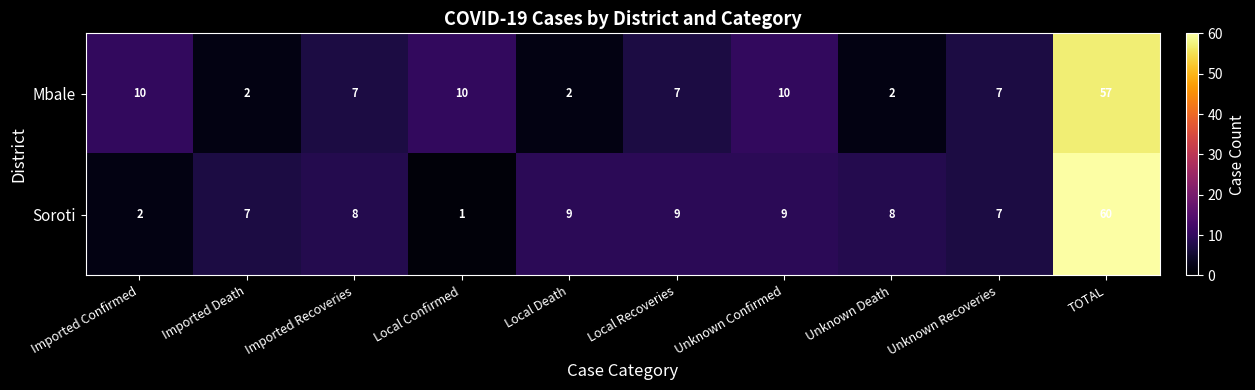

Is it true that Soroti equals 7 at Imported Death?

True